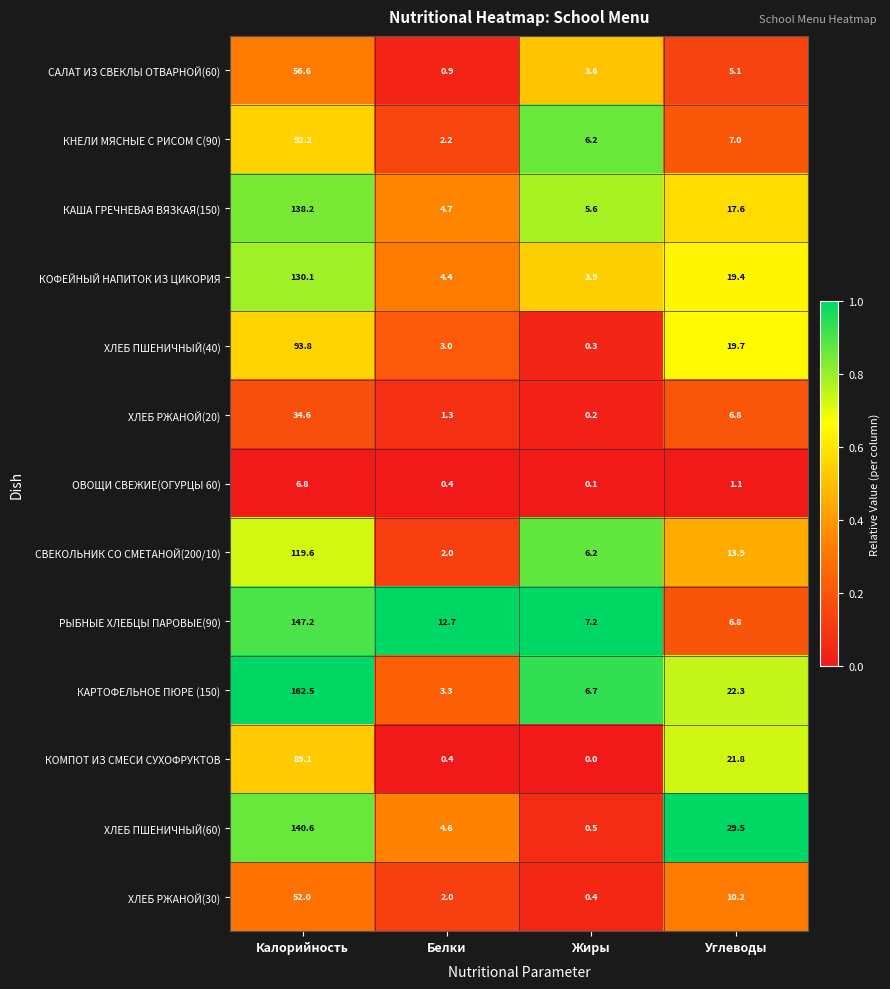

At which category is the sum across all series the highest?

Калорийность